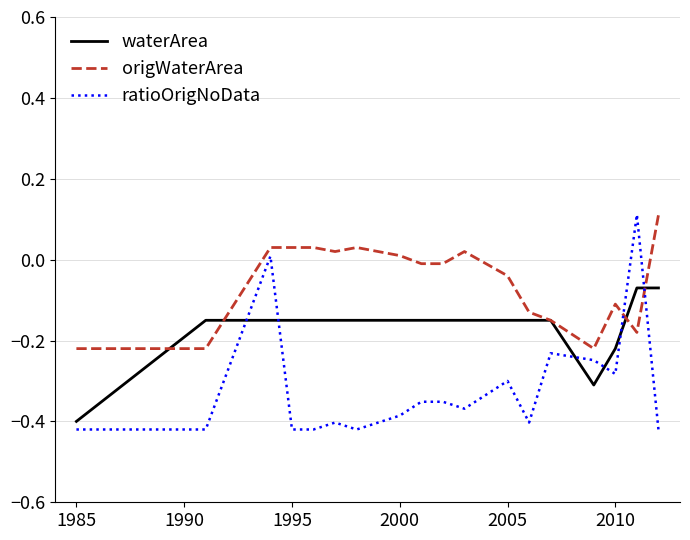

Which series ends up on top after the final intersection of waterArea and ratioOrigNoData?

waterArea